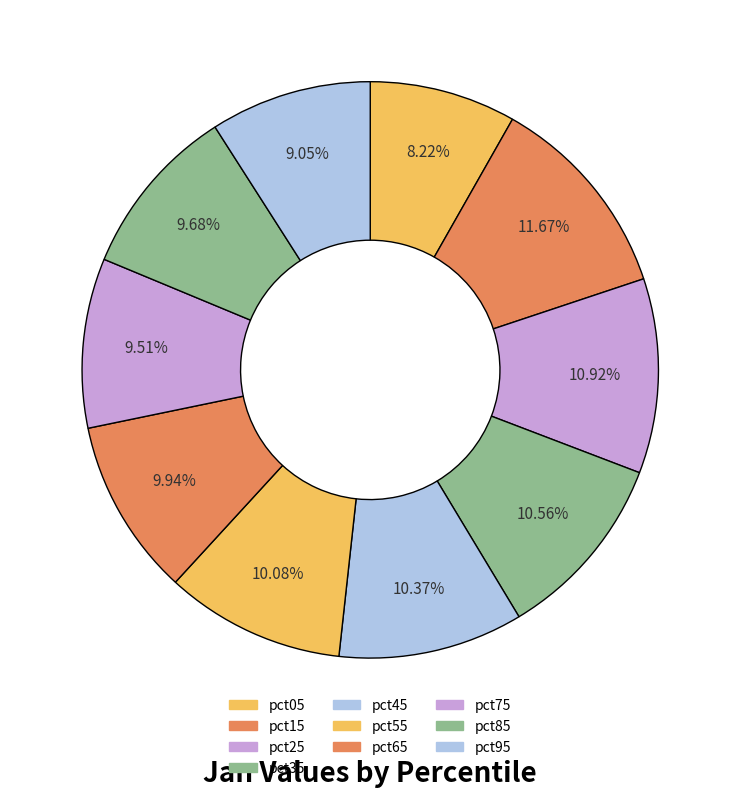

Count the number of slices in the pie.

10